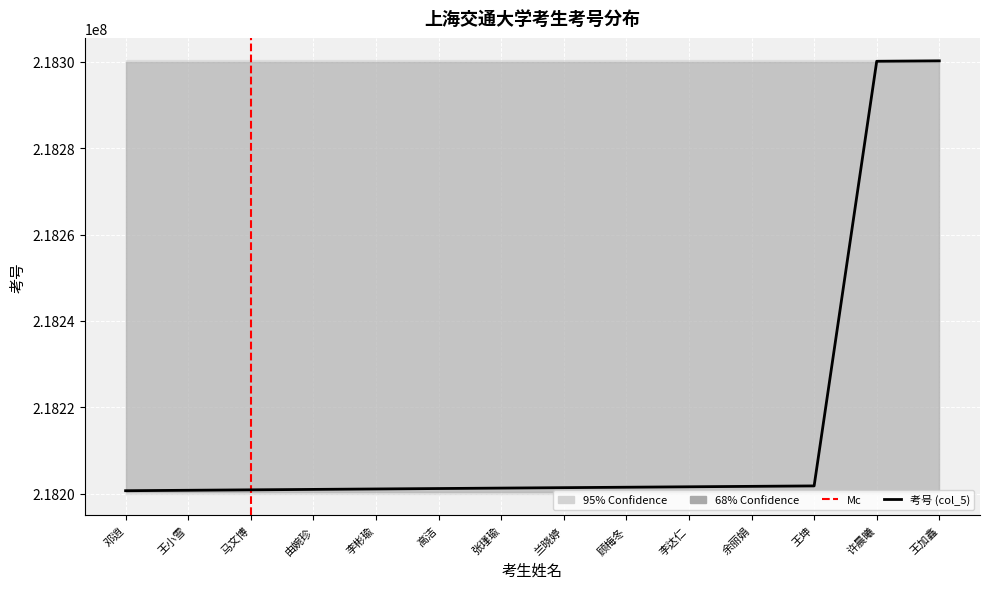

What value does the data have at 李彬瑜, to the nearest 100?

218201100